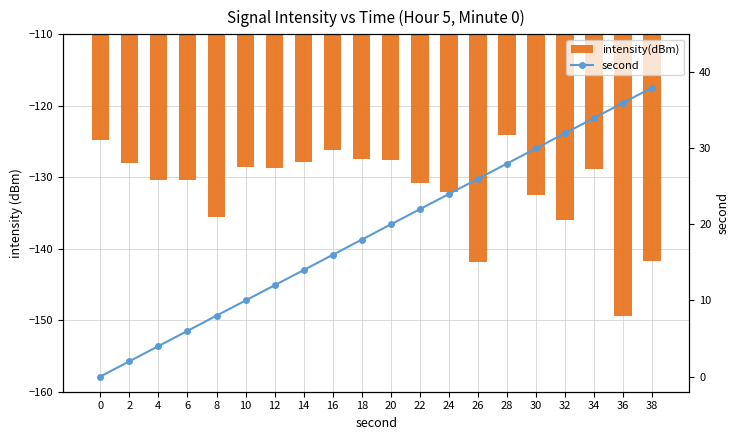

The value of intensity(dBm) at 34 is -170.4. True or false?

False